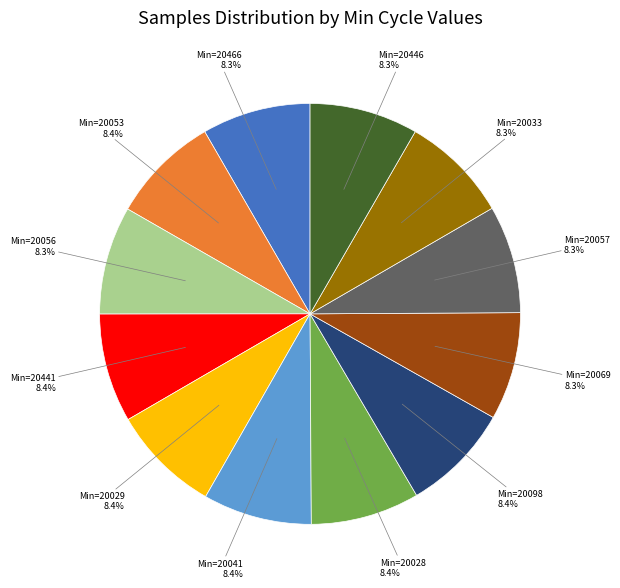

To the nearest percent, what is the average slice percentage?

8%